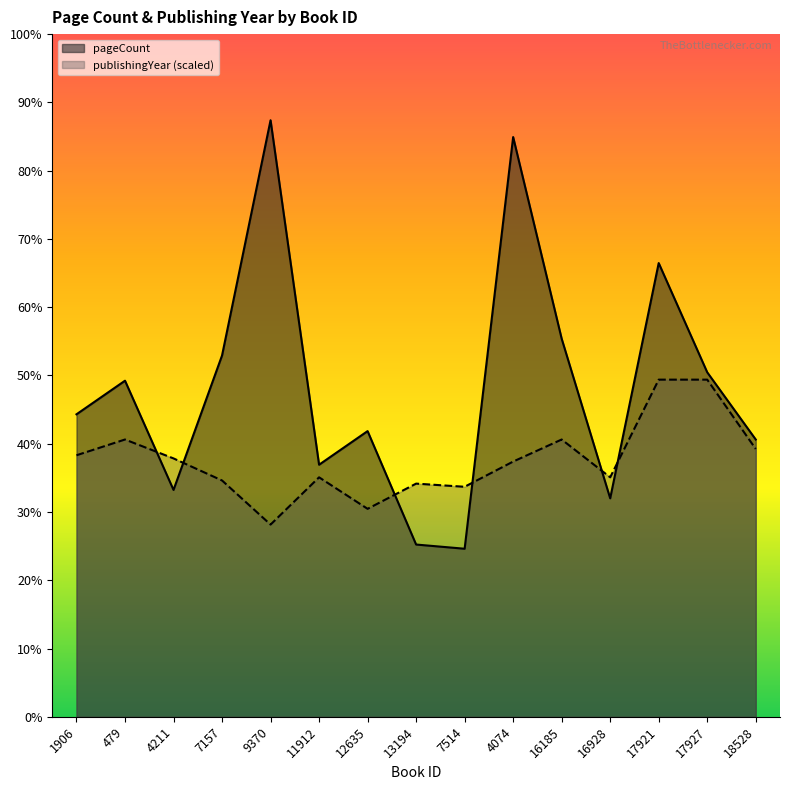

How many times do pageCount and publishingYear cross each other?

6